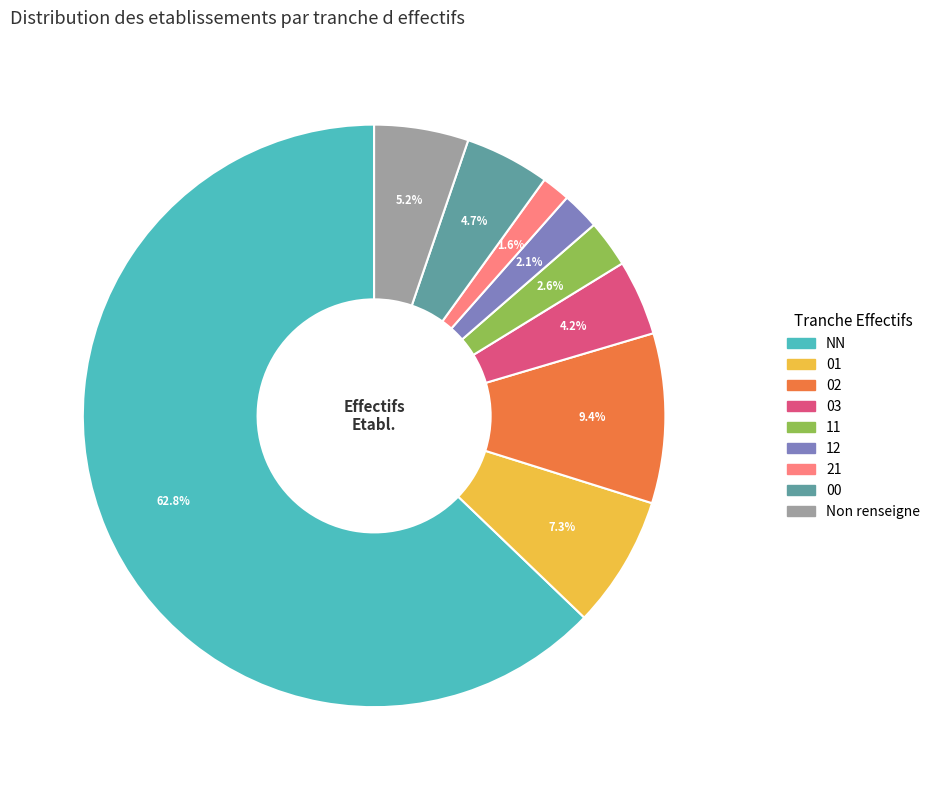

Is there any slice that represents more than half of the pie?

Yes